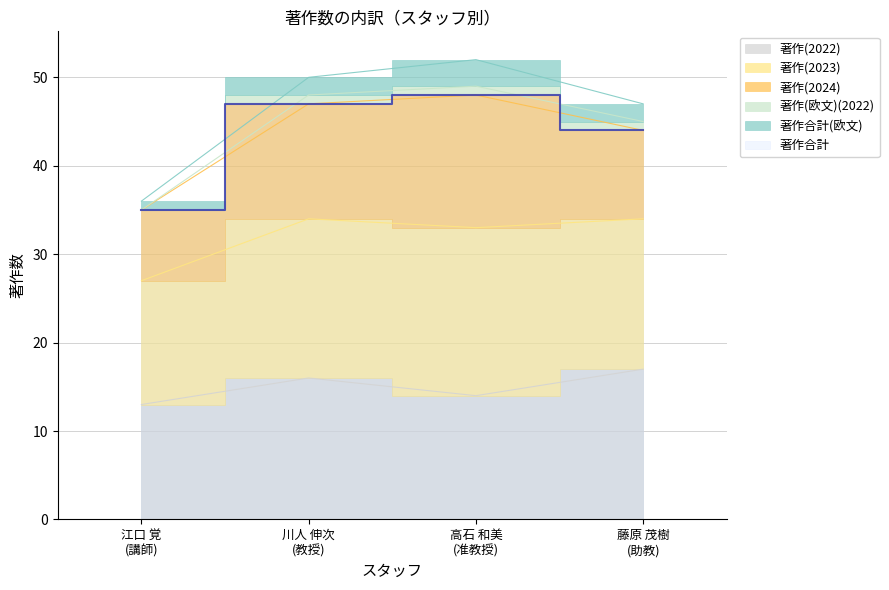

True or false: 著作合計 and 著作(欧文)(2022) cross at least once.

False